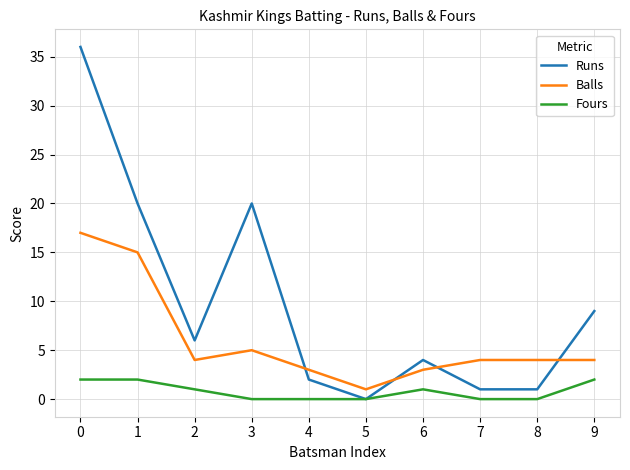

Reading right to left, extract all data points from this chart.

Runs: 9	1	1	4	0	2	20	6	20	36
Balls: 4	4	4	3	1	3	5	4	15	17
Fours: 2	0	0	1	0	0	0	1	2	2